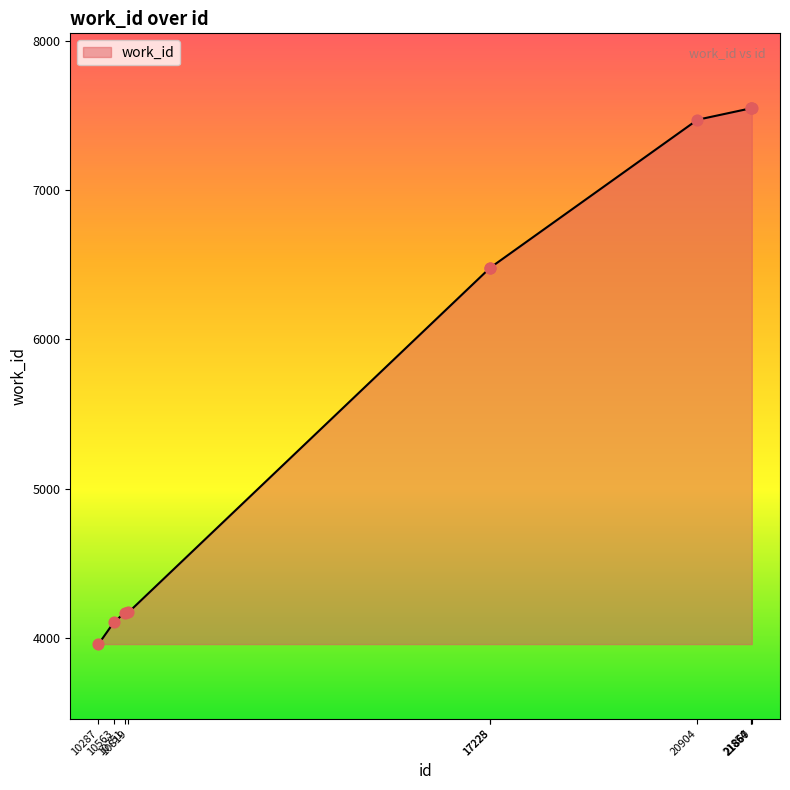

What is the change in value from 21854 to 21867?

+2